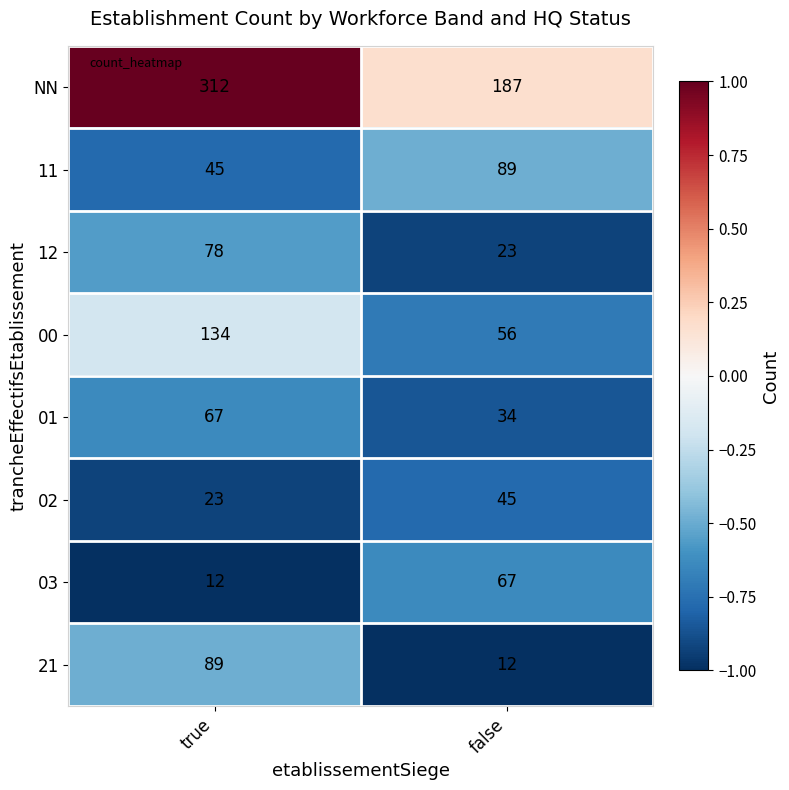

At true, list the series in order from smallest to largest.

03, 02, 11, 01, 12, 21, 00, NN